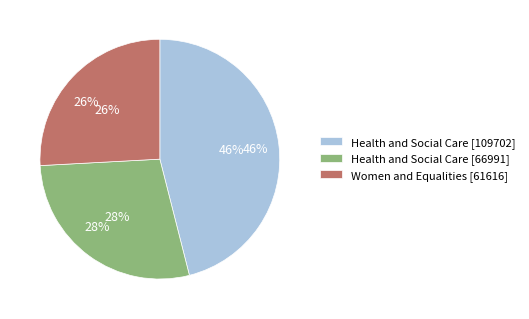

Which slice is the largest?

Health and Social Care [109702]